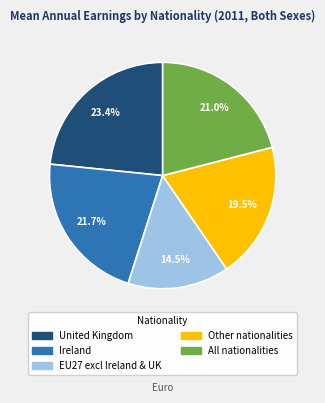

To the nearest percent, what portion does Ireland represent?

22%